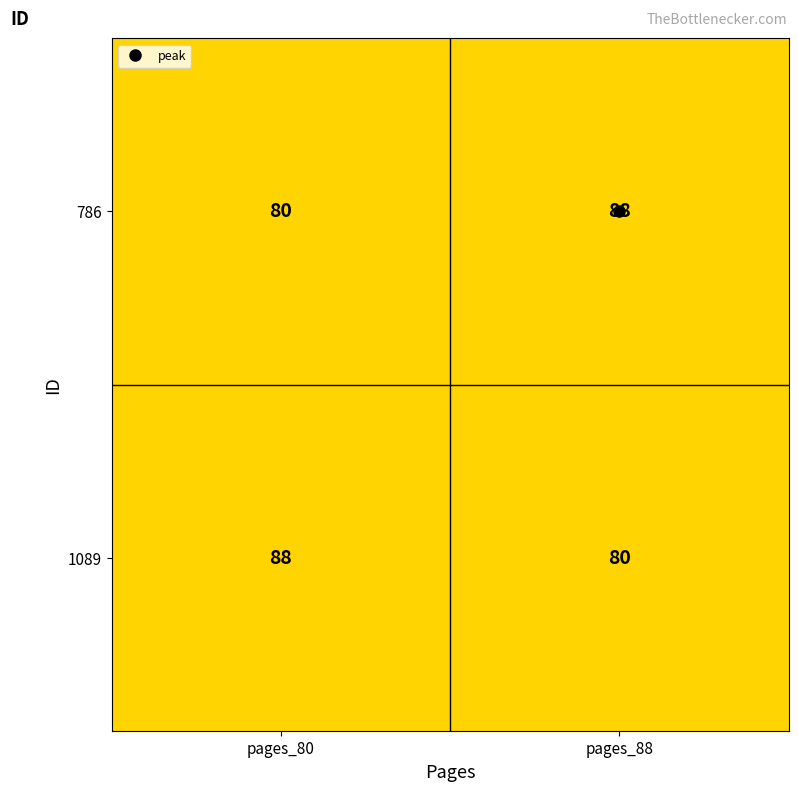

True or false: 1089 has a value of 32 at pages_88.

False